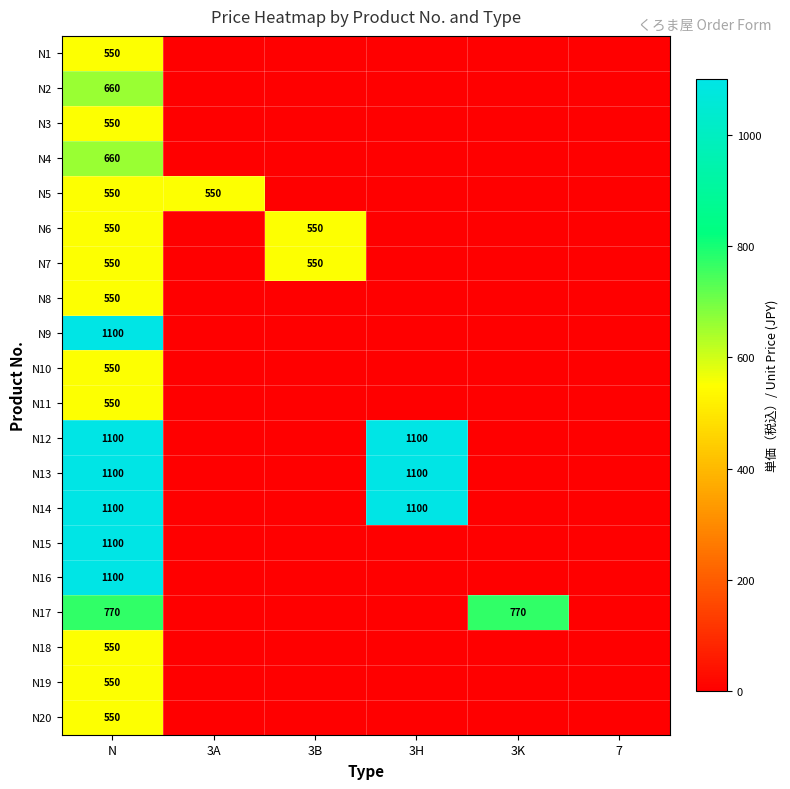

What is the spread (max minus min) of values at N?

550